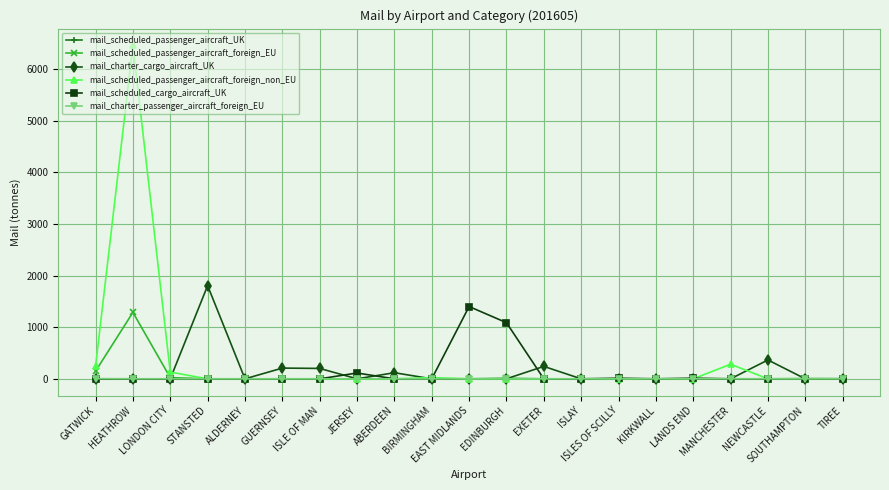

Which series has the largest range (max minus min)?

mail_scheduled_passenger_aircraft_foreign_non_EU